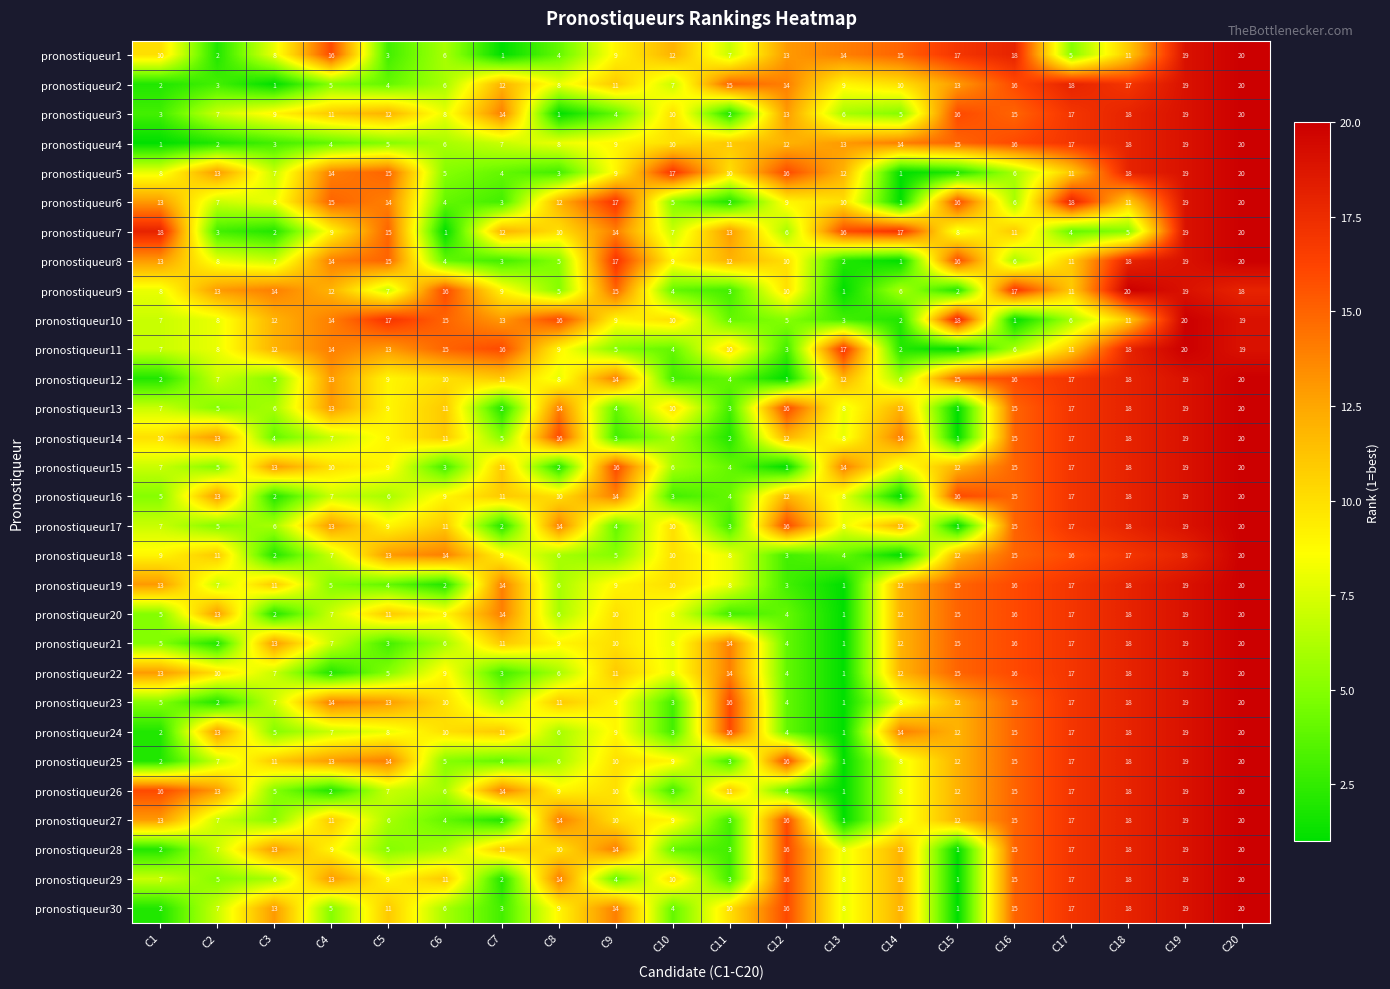

The value of pronostiqueur30 at C3 is 18. True or false?

False